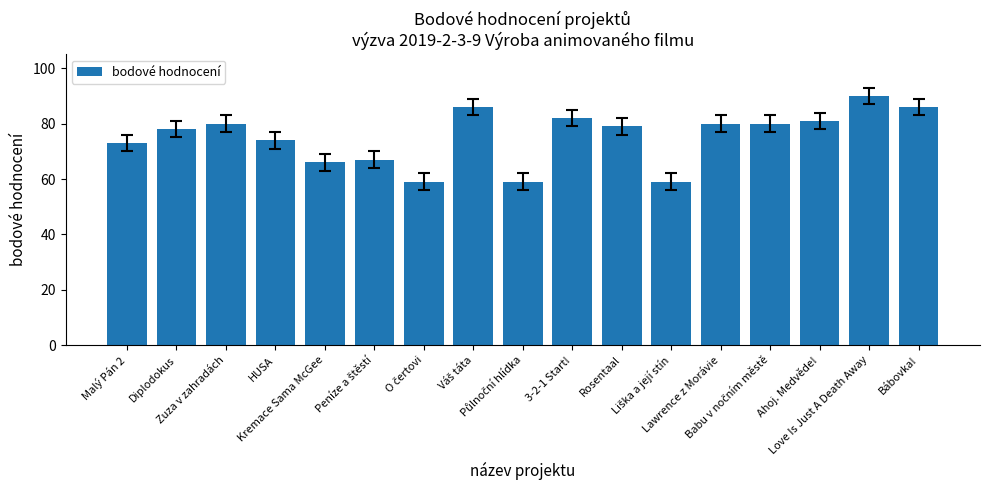

What is the average value?

75